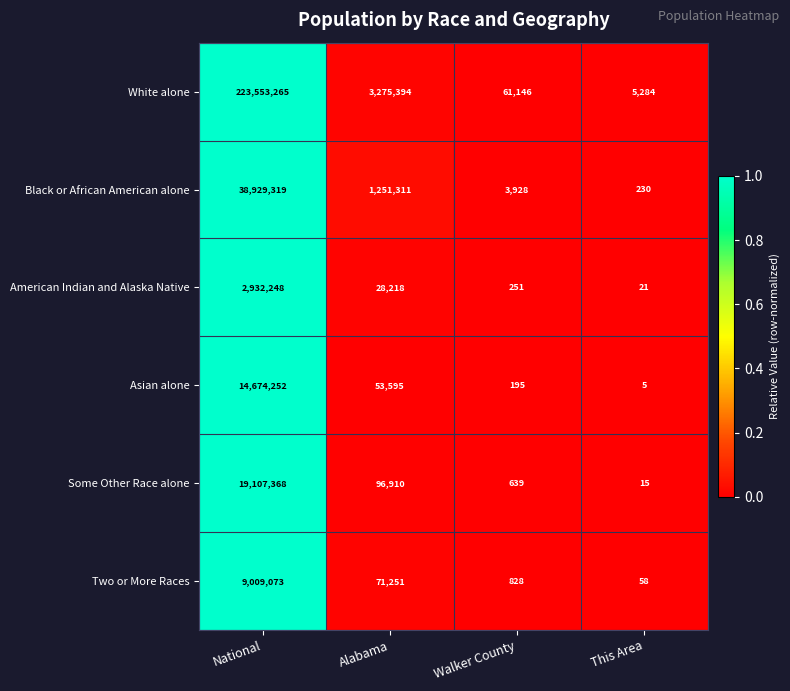

The value of White alone at Walker County is 61146. True or false?

True